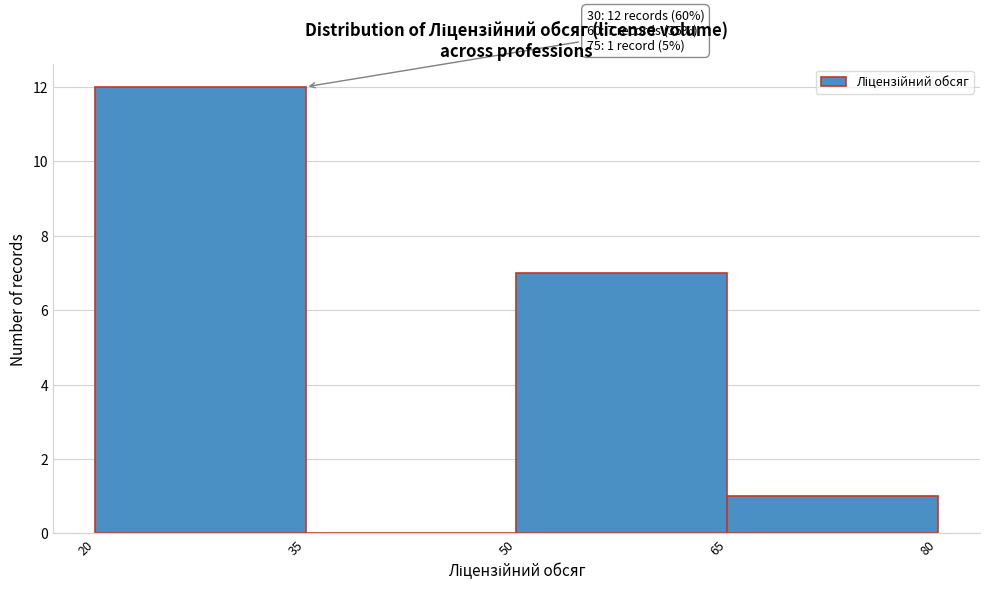

Which range on the x-axis has the tallest bar?

20 to 35